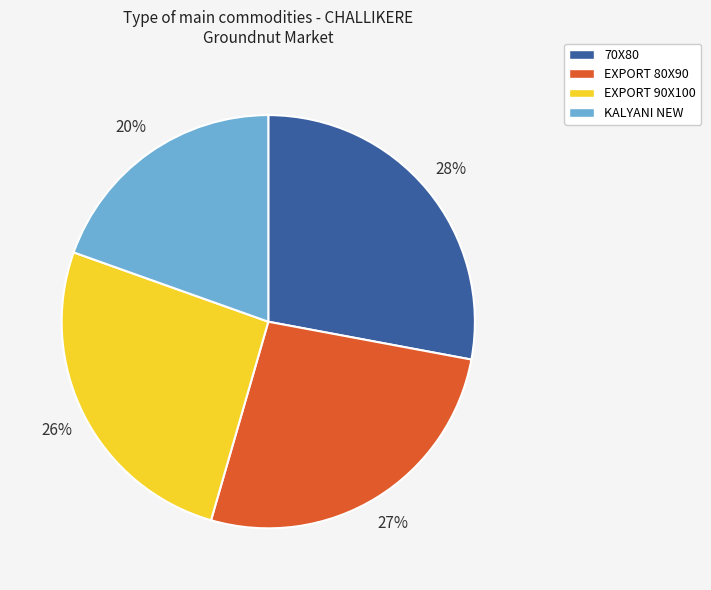

How many slices are in this pie chart?

4